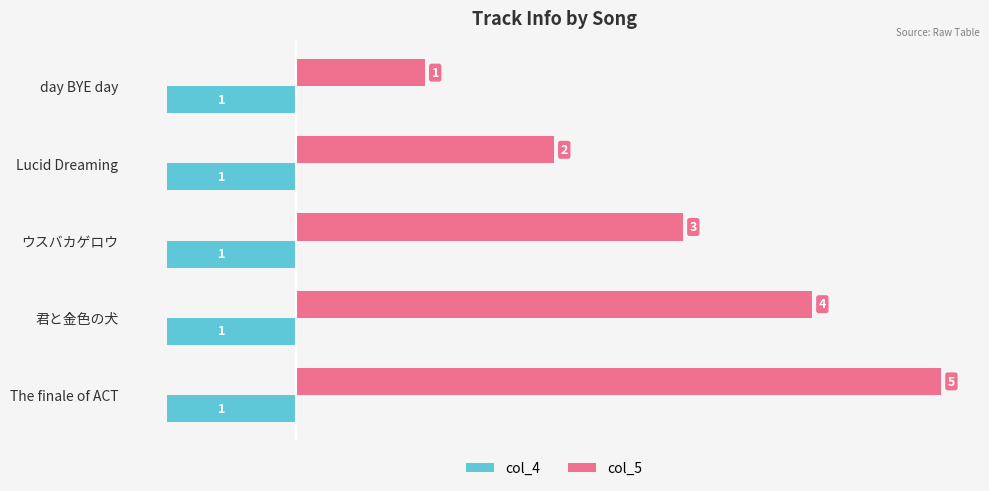

Which series has the largest total across all categories?

col_5